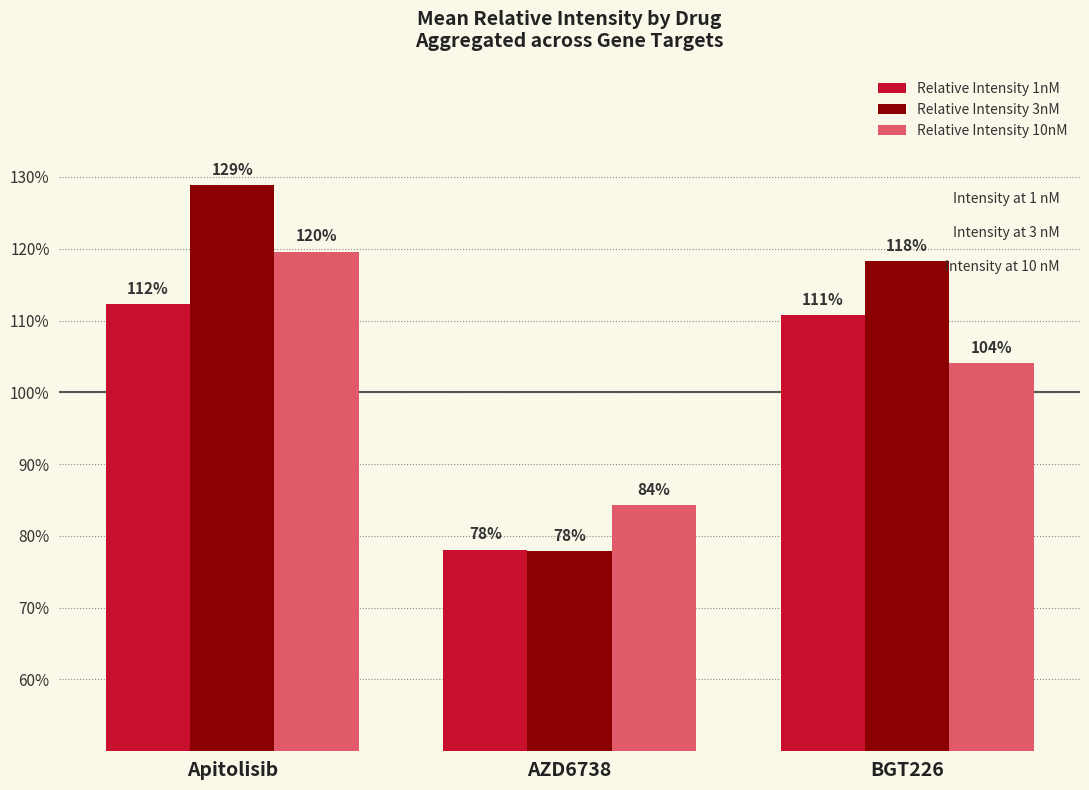

Rank the series at AZD6738 from lowest to highest value.

Relative Intensity 3nM, Relative Intensity 1nM, Relative Intensity 10nM